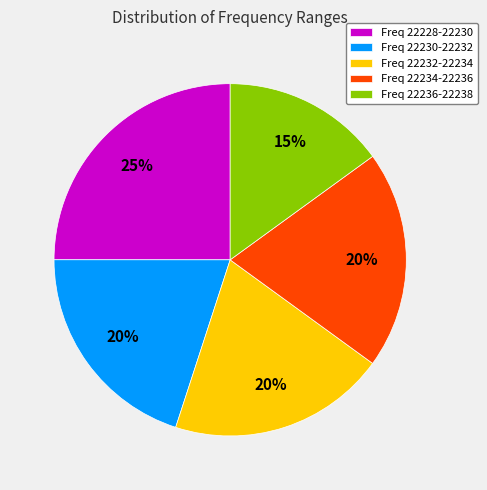

Which category has the smallest portion of the pie?

Freq 22236-22238